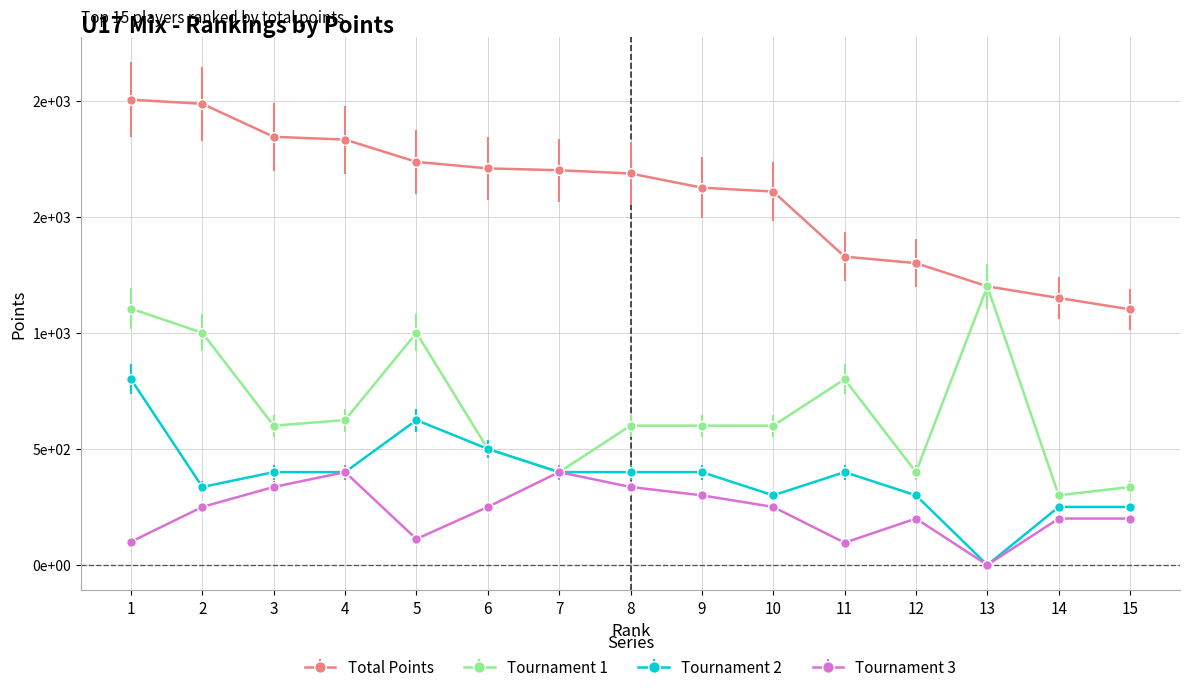

Rank the series by their maximum value, from highest to lowest.

Total Points, Tournament 1, Tournament 2, Tournament 3